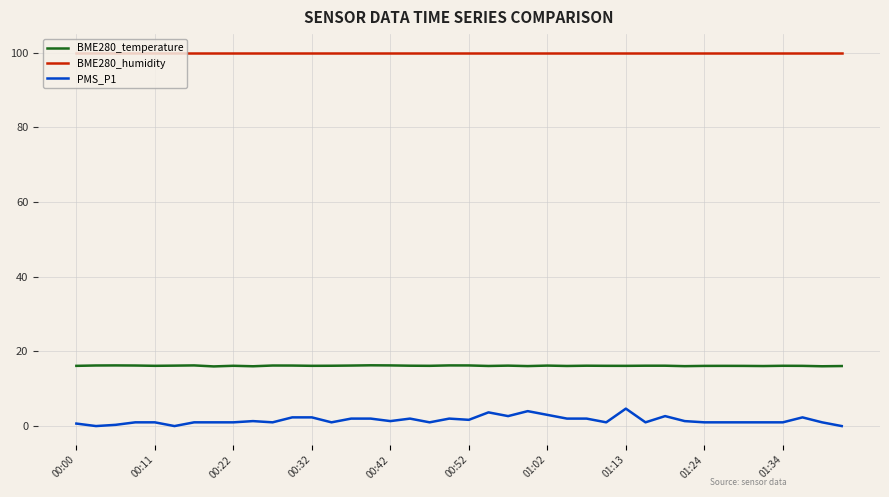

List the series in order of their peak value, lowest first.

PMS_P1, BME280_temperature, BME280_humidity